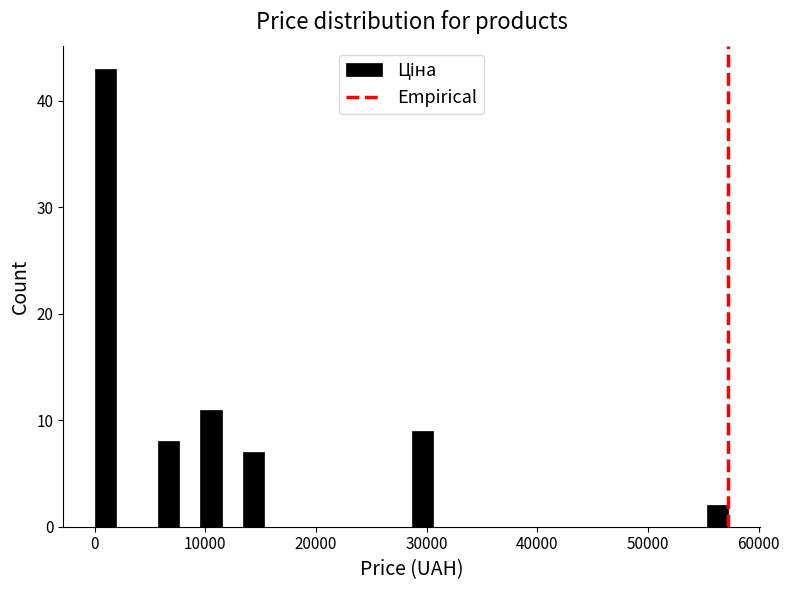

Around what value on the x-axis is the tallest bar? Give the approximate position of its centre, as read against the axis.

1000